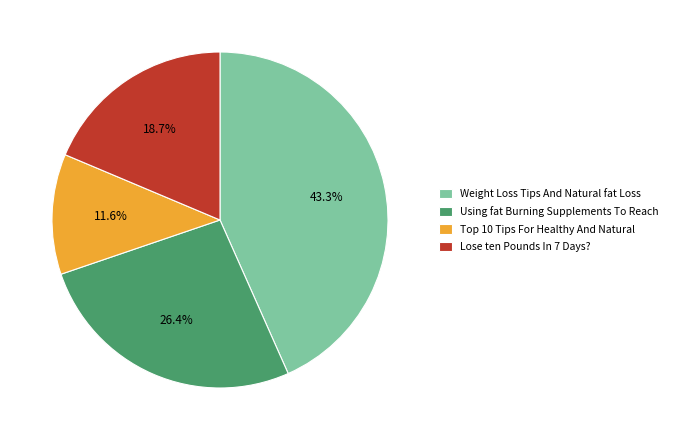

Is there any slice that represents more than half of the pie?

No